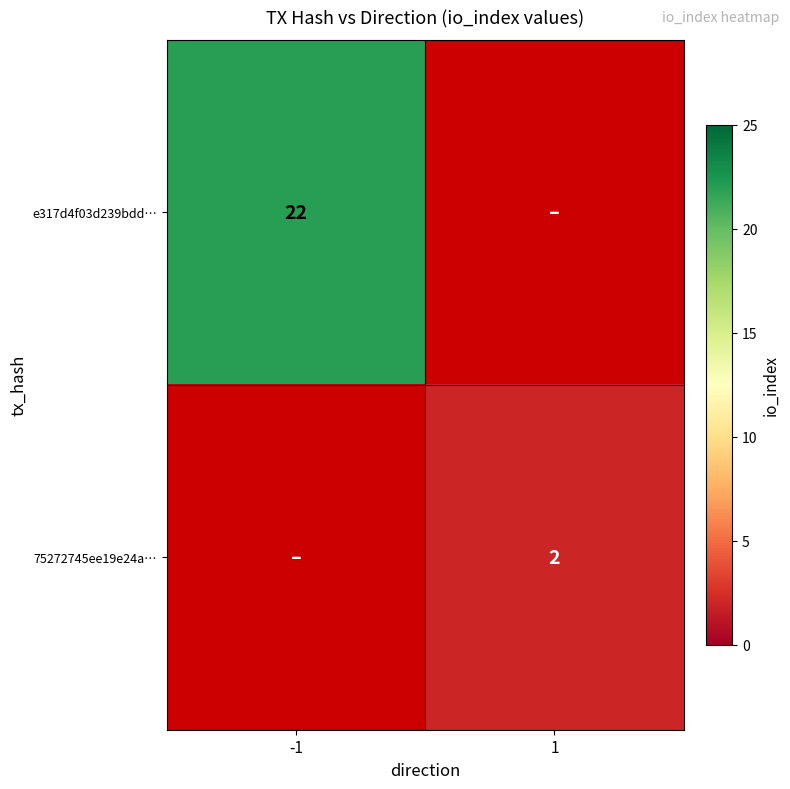

What is the greatest value displayed?

22